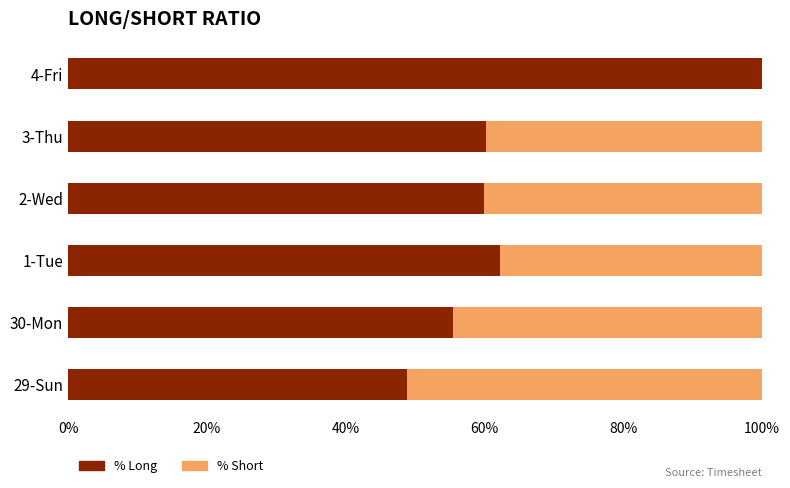

What is the total value across all series at 1-Tue?

100.0